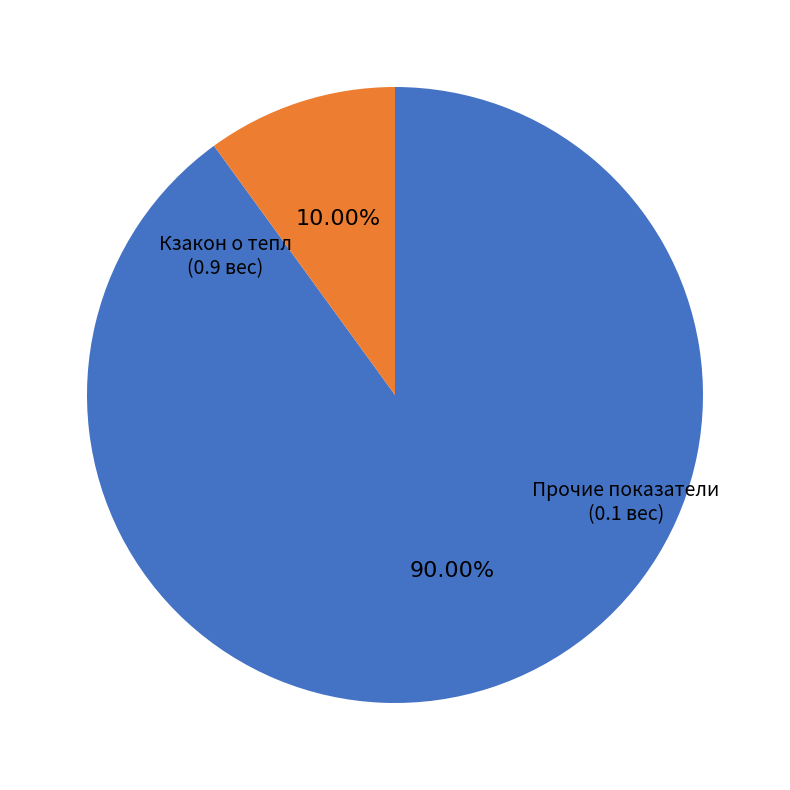

Is there a majority slice in this chart?

Yes